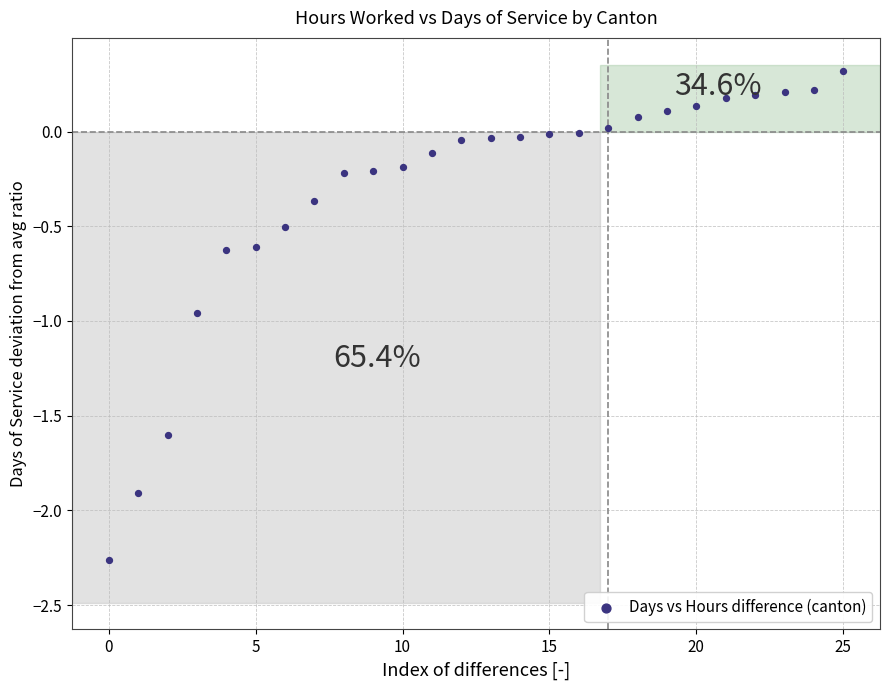

What is the range of Y values (max minus min)?

2.6